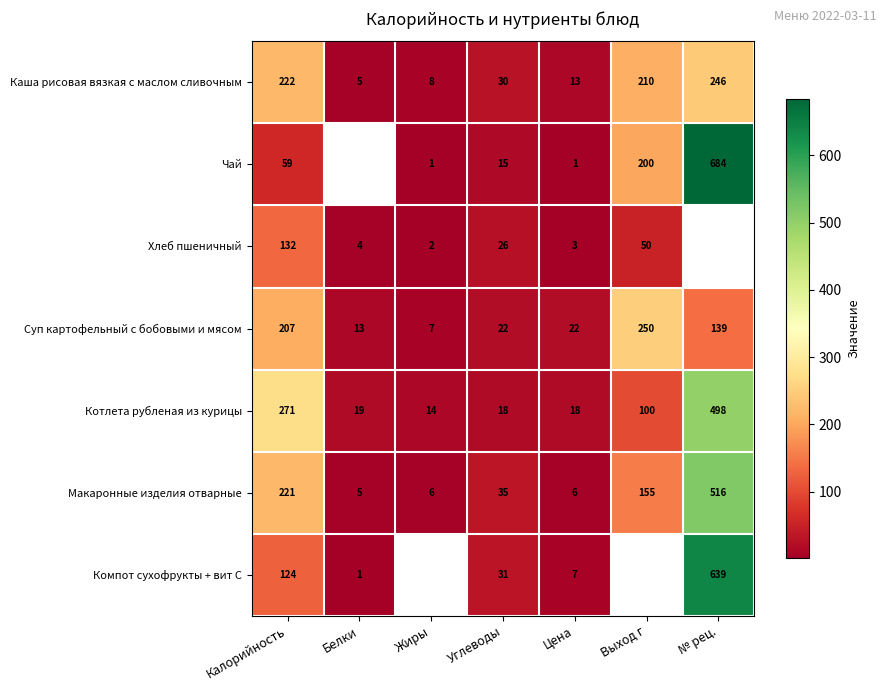

True or false: Суп картофельный с бобовыми и мясом has a value of 7 at Жиры.

True